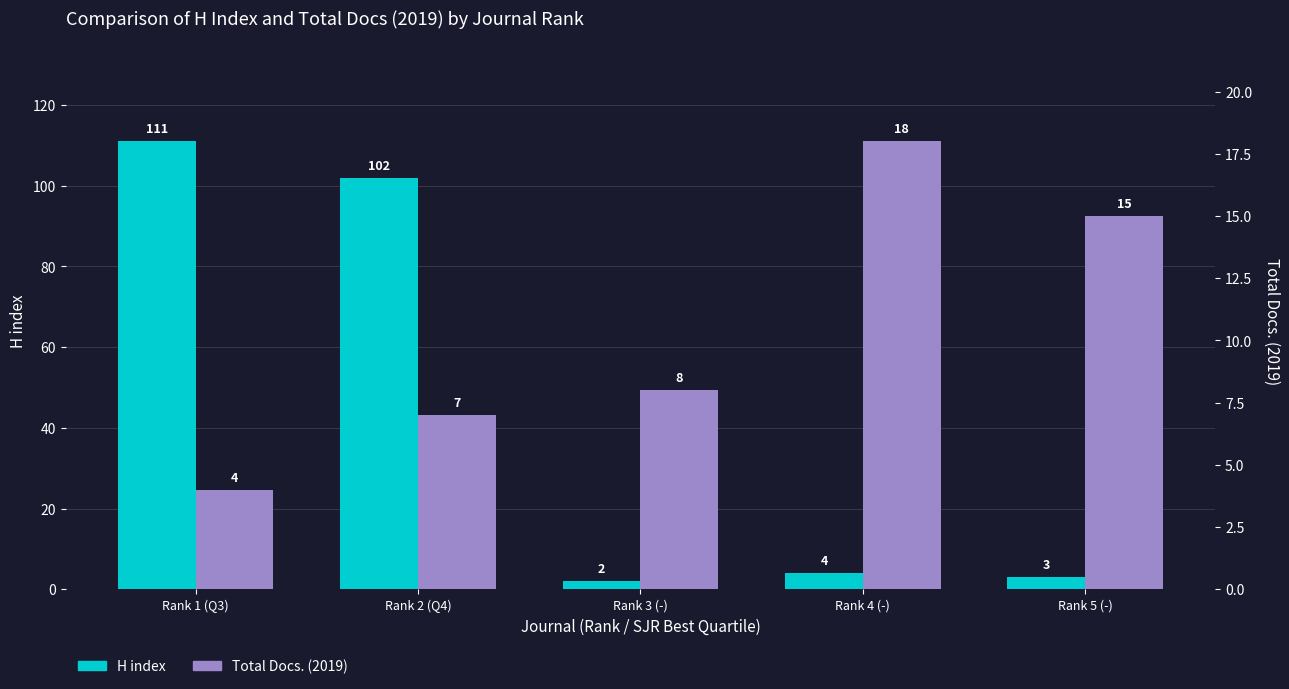

What are all the series names shown in the legend?

H index, Total Docs. (2019)